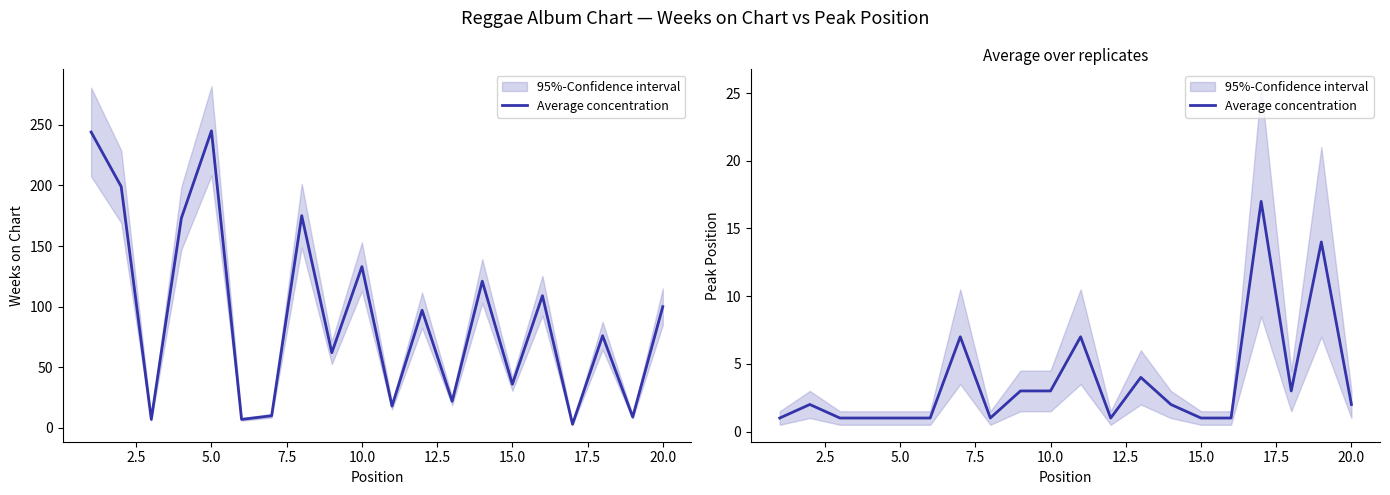

What is the difference between the second highest and minimum values?

13